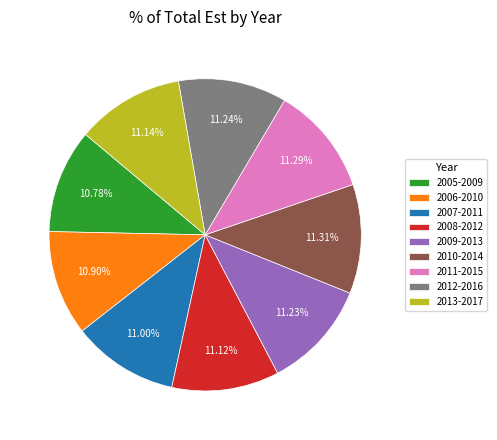

Does 2012-2016 account for over 50% of the chart?

No